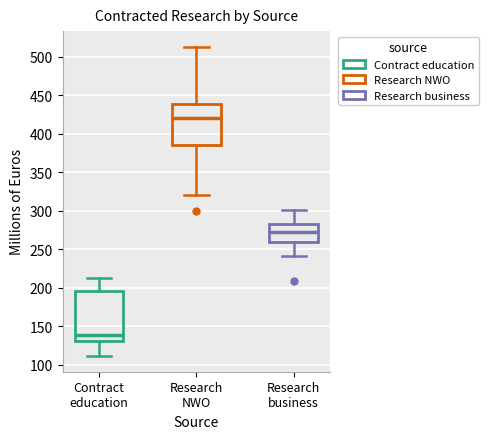

Reading left to right, transcribe this box plot: for each box, give where its median line is, the range the box spans, and where its two whiskers end, as read against the y-axis. The values are not printed on the chart, so give them approximately, as read against the axis.

Contract education: median 140, box 130 to 195, whiskers 110 to 215
Research NWO: median 420, box 385 to 440, whiskers 320 to 515
Research business: median 270, box 260 to 285, whiskers 240 to 300